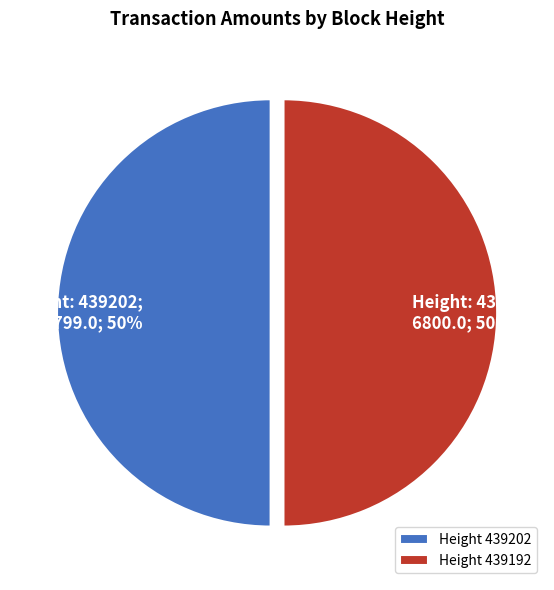

How many slices are in this pie chart?

2